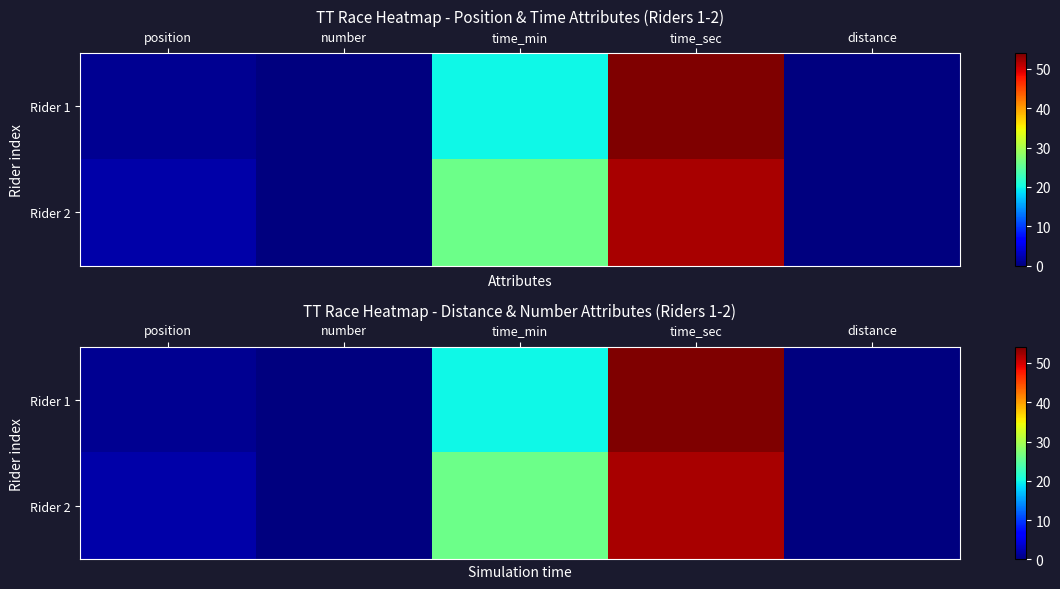

Which has a higher value, position or time_min?

time_min